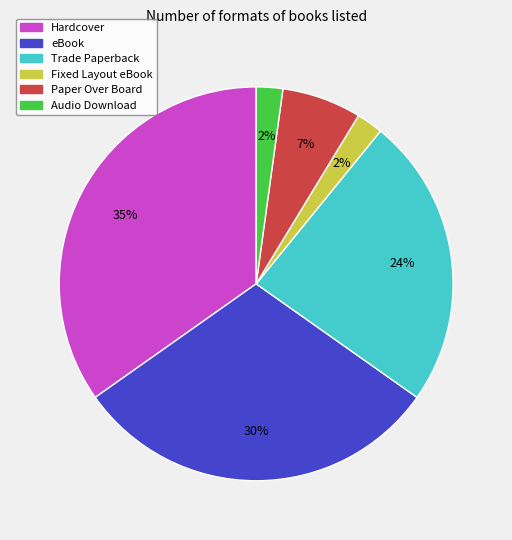

Is there a majority slice in this chart?

No